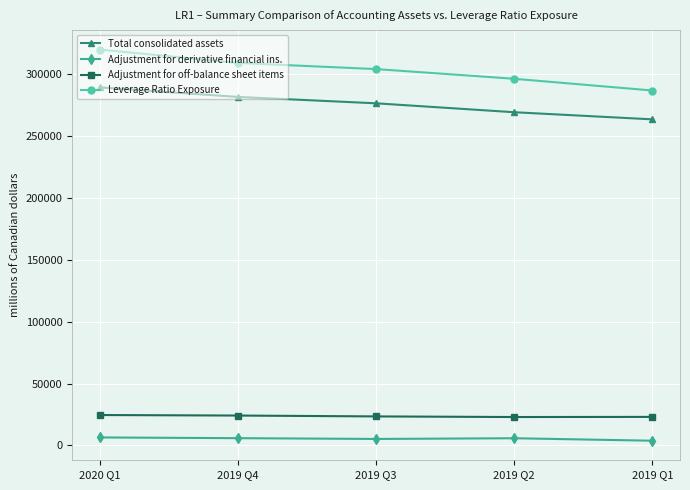

True or false: Adjustment for off-balance sheet items has a value of 36189 at 2019 Q1.

False